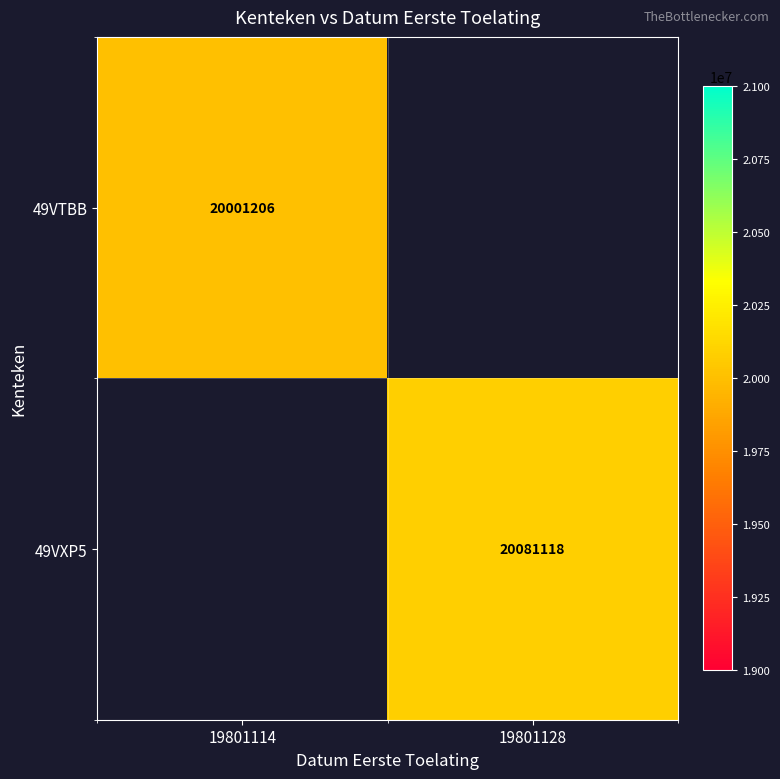

The value of 49VXP5 at 19801128 is 30055114. True or false?

False